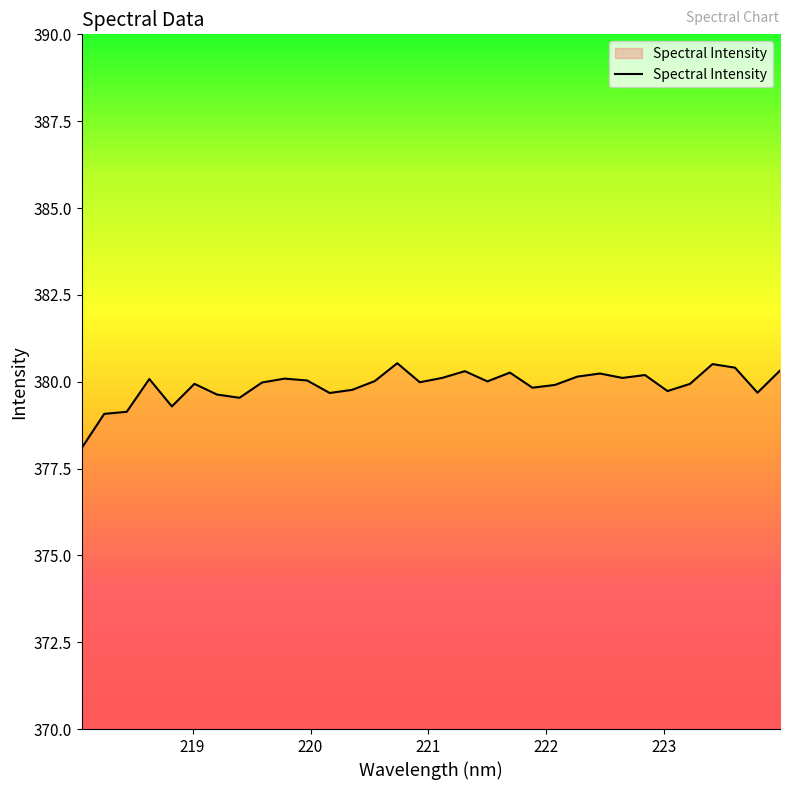

How many lines are shown in the chart?

1